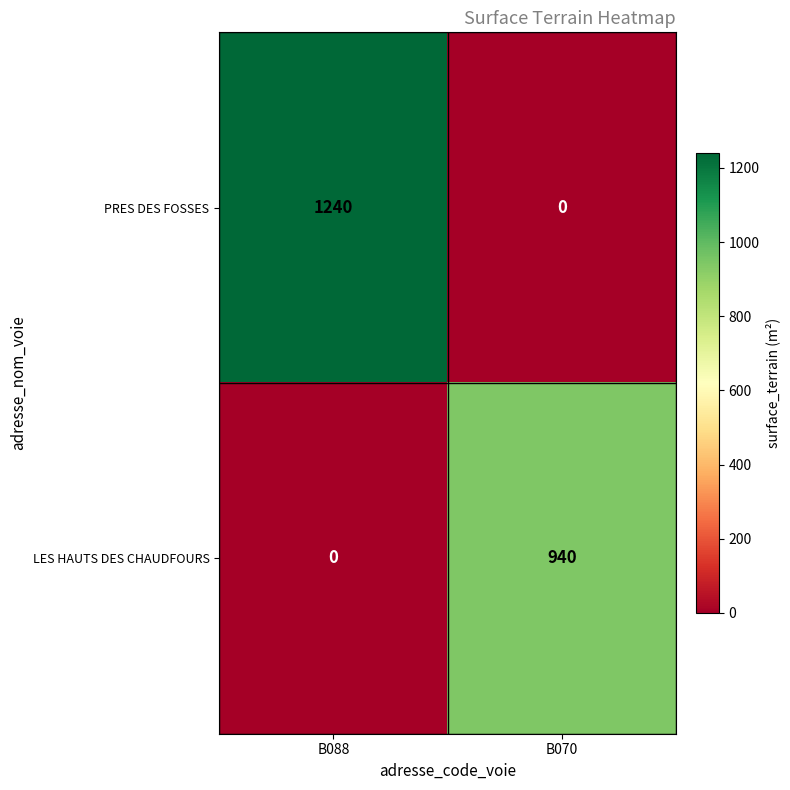

Which series has the widest spread of values?

PRES DES FOSSES